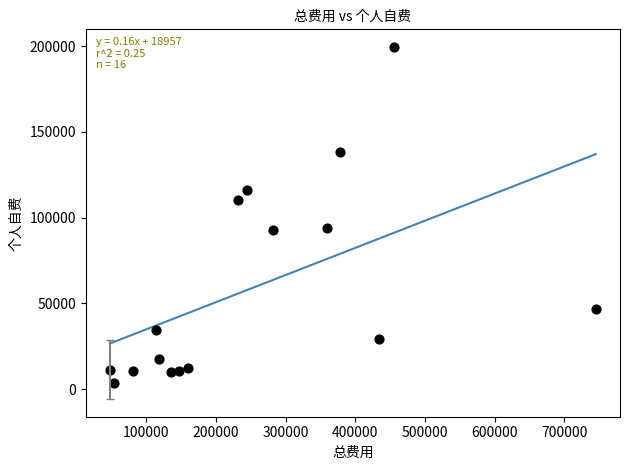

What is the range of Y values (max minus min)?

195863.6